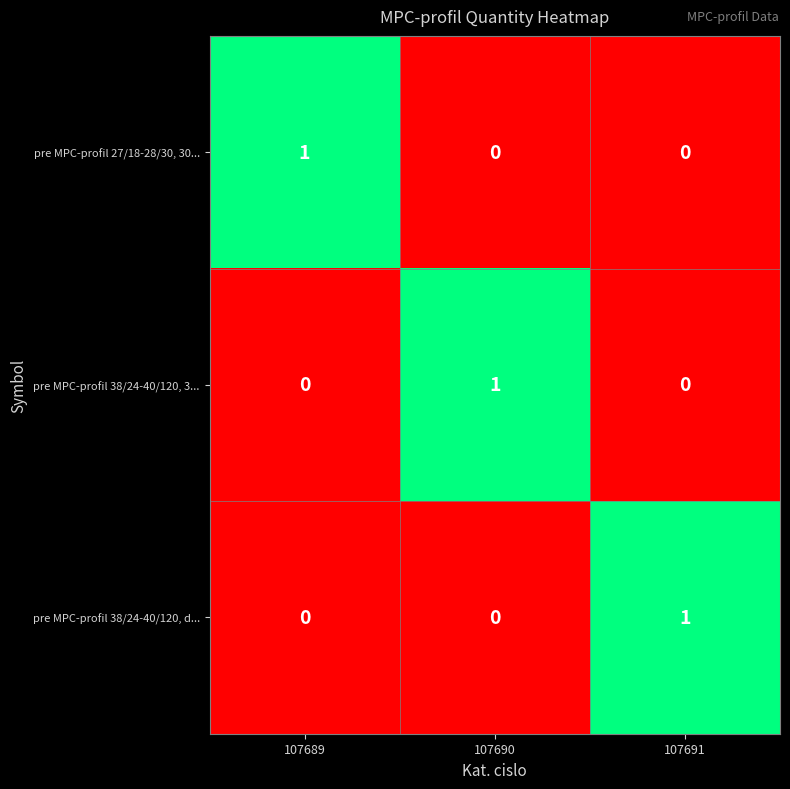

The value of pre MPC-profil 27/18-28/30, 30... at 107691 is -1. True or false?

False